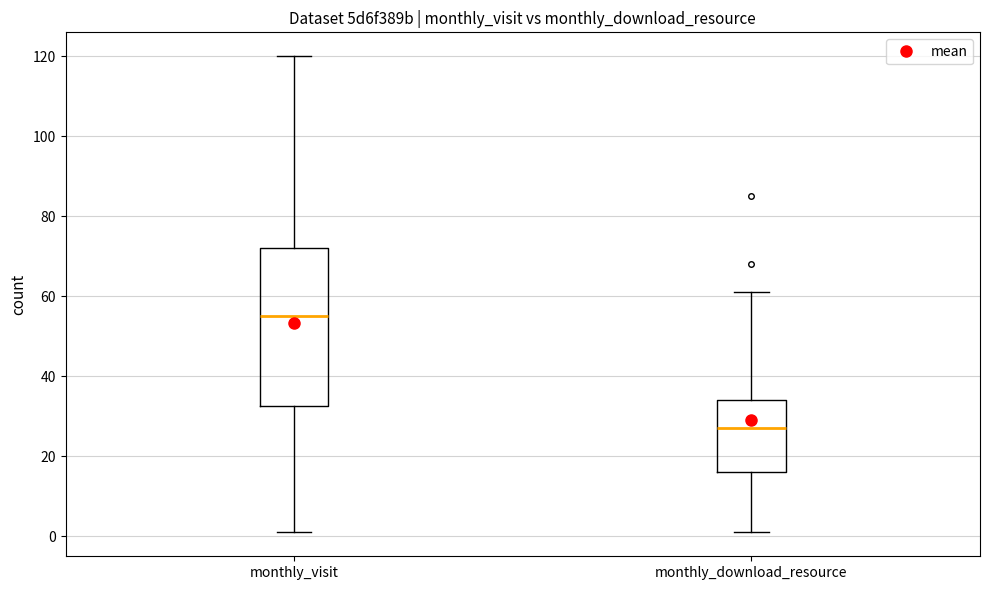

Where is the upper edge of the box for monthly_download_resource on the y-axis? The values are not printed on the chart, so give them approximately, as read against the axis.

34